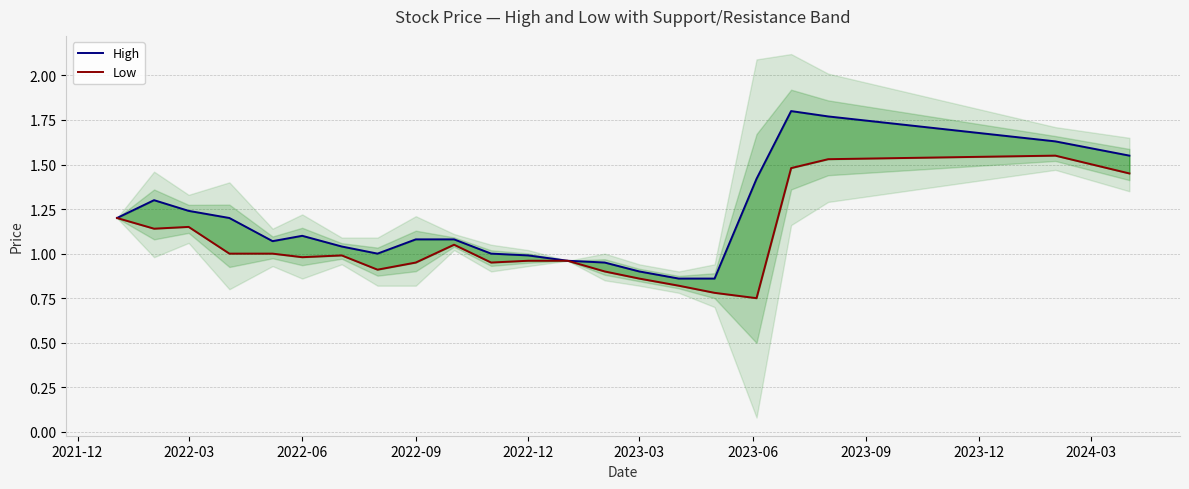

What is the lowest value of the Low series?

0.8